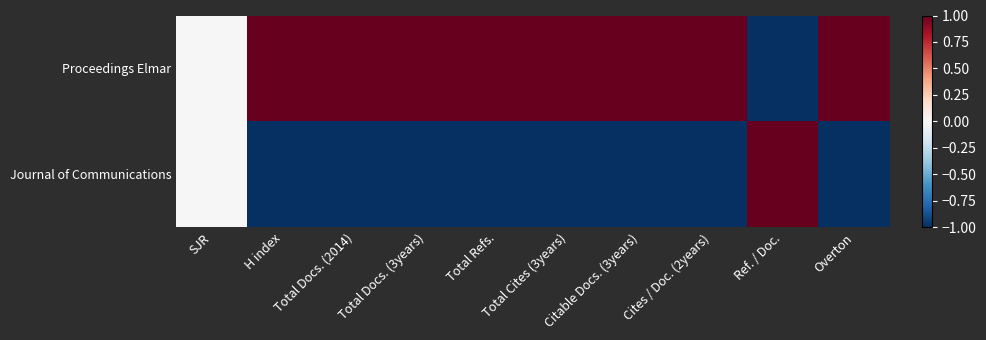

Which series has the largest total across all categories?

Proceedings Elmar